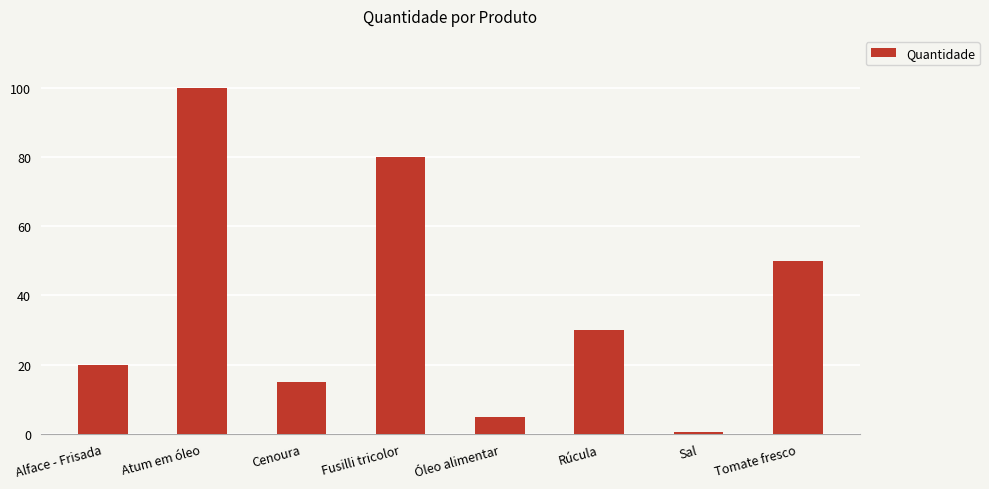

What is the greatest value displayed?

100.0